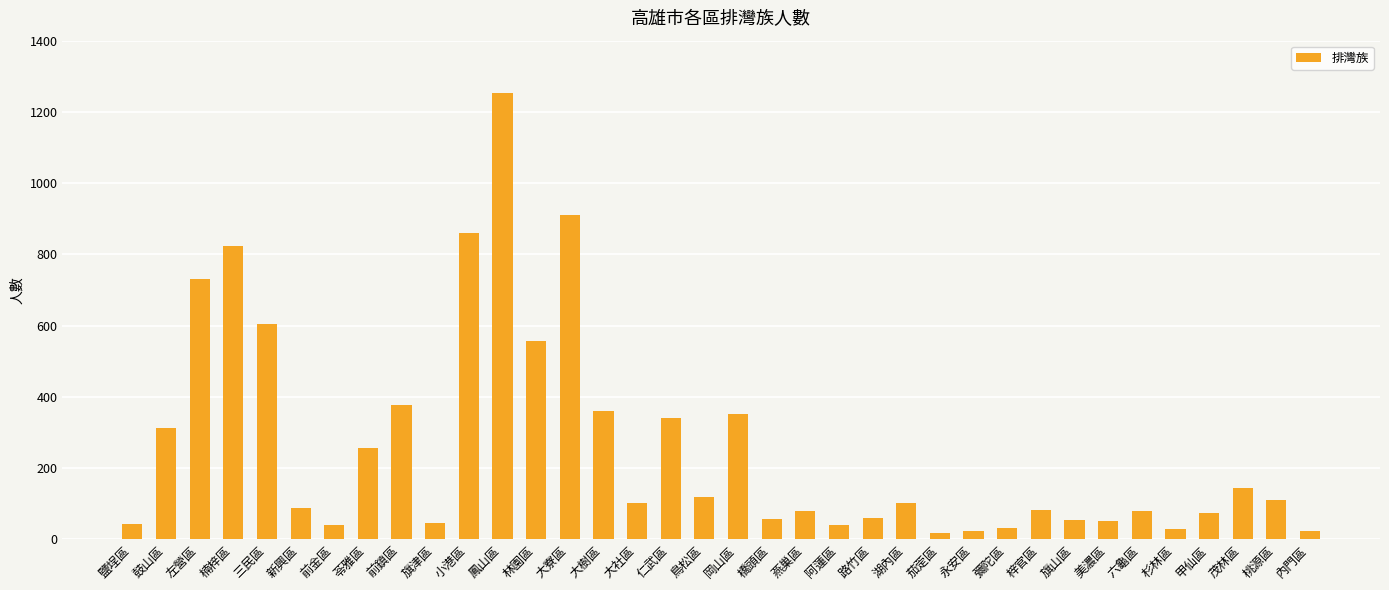

What position from the left is 燕巢區?

21